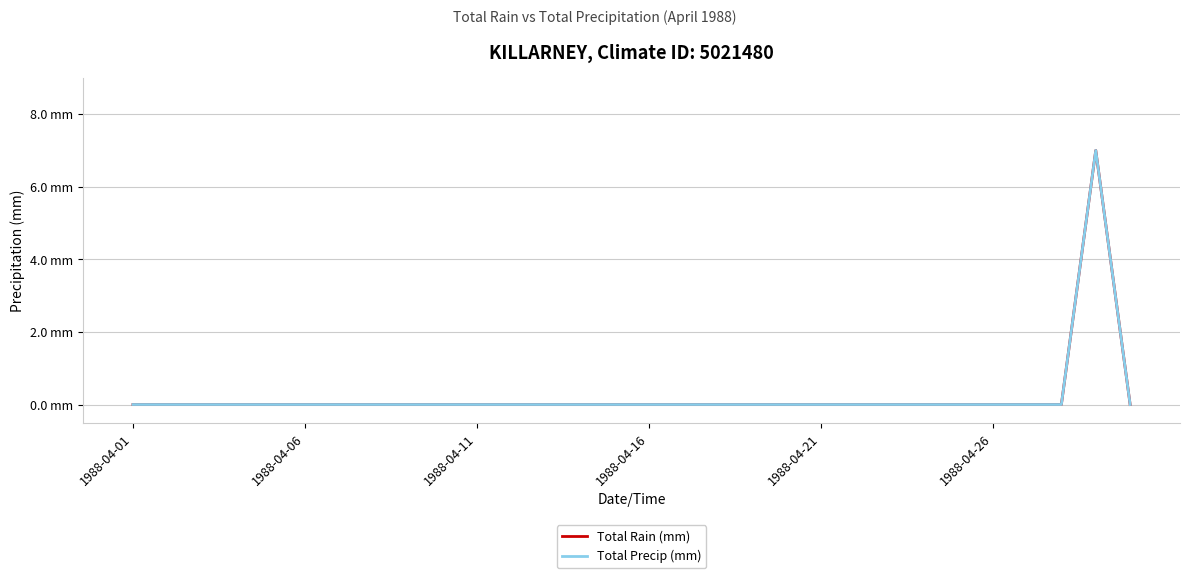

Is this an area chart (filled region under the line)?

No